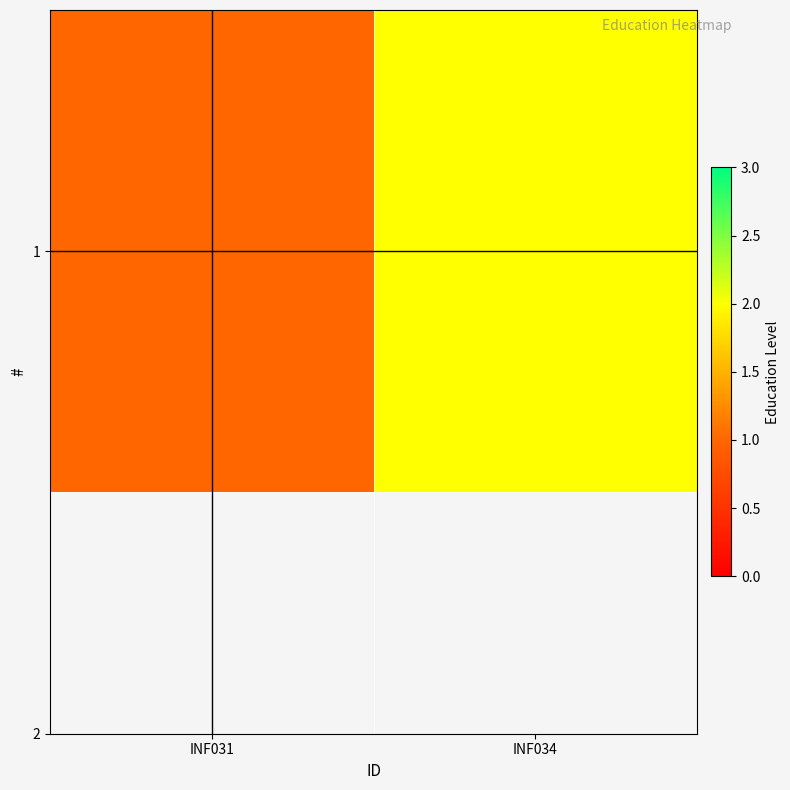

Rank the categories by value from highest to lowest.

INF034, INF031